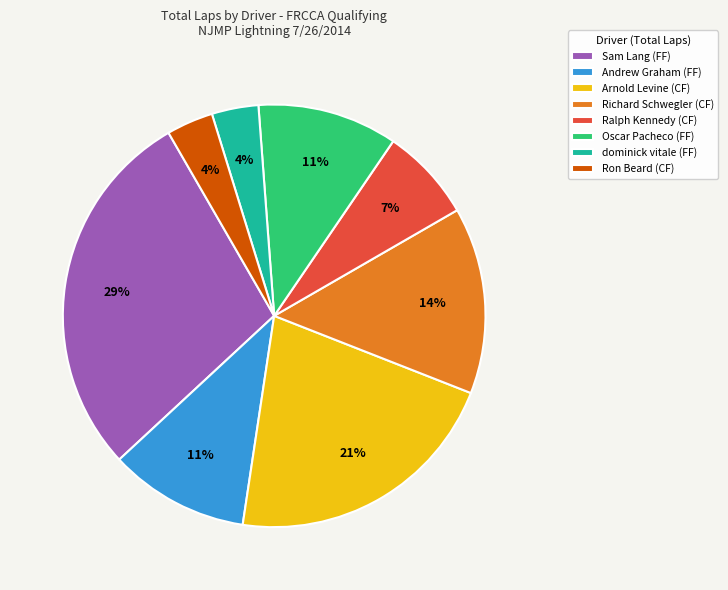

What percentage is the dominick vitale (FF) slice, to the nearest percent?

4%